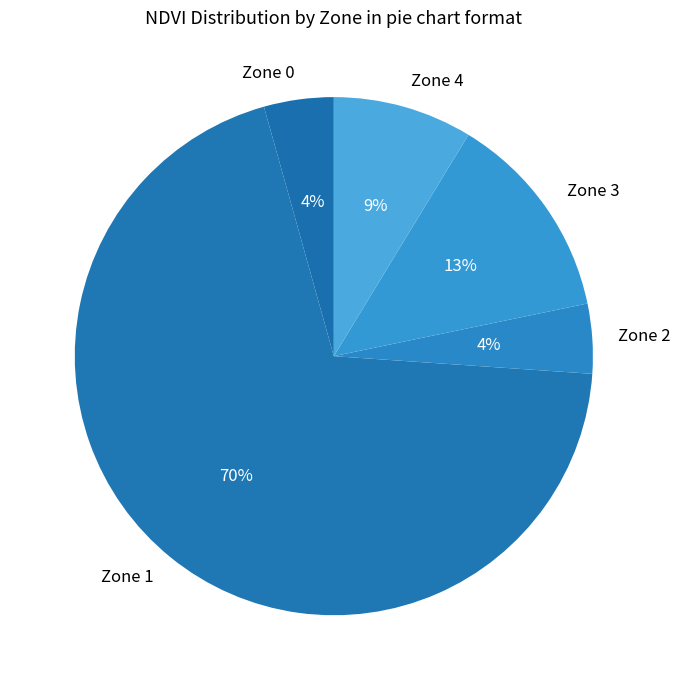

How many segments does this pie chart have?

5